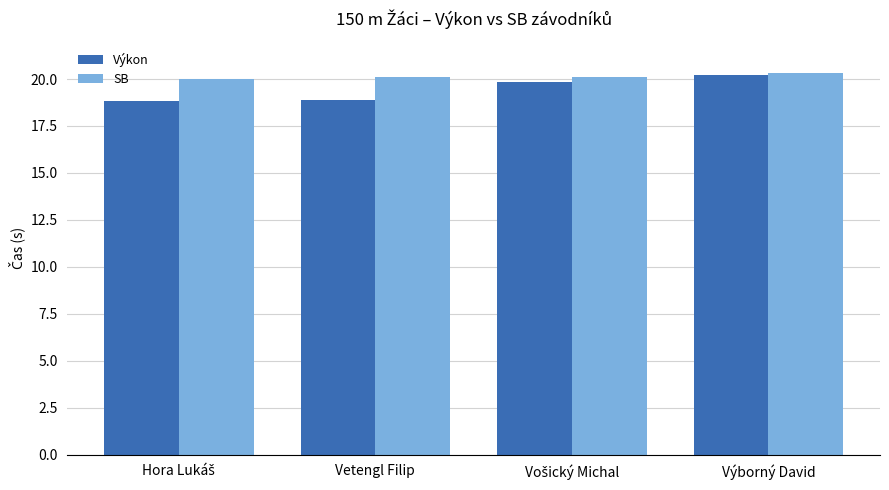

Is the value of SB at Výborný David greater than the value of Výkon at Vetengl Filip?

Yes